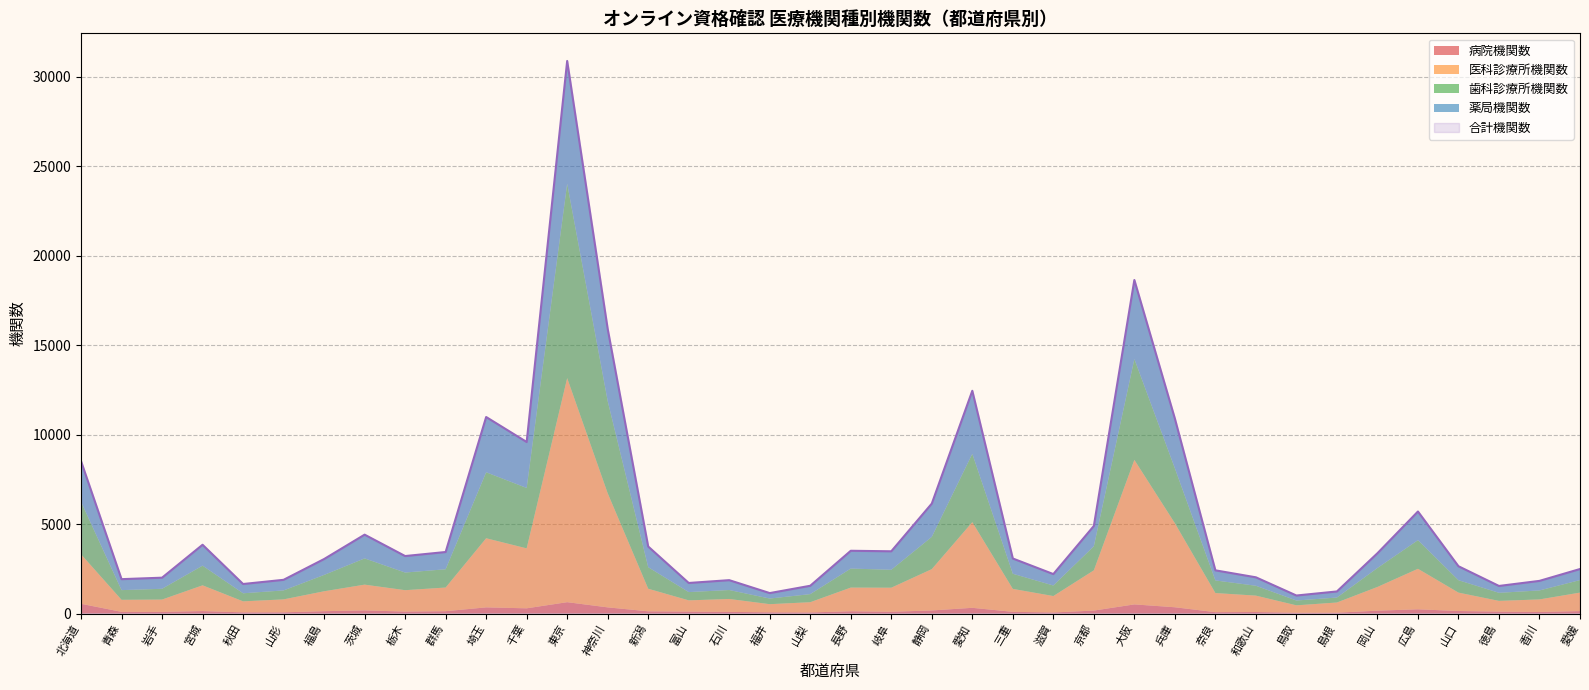

True or false: 病院機関数 and 薬局機関数 intersect in this chart.

False